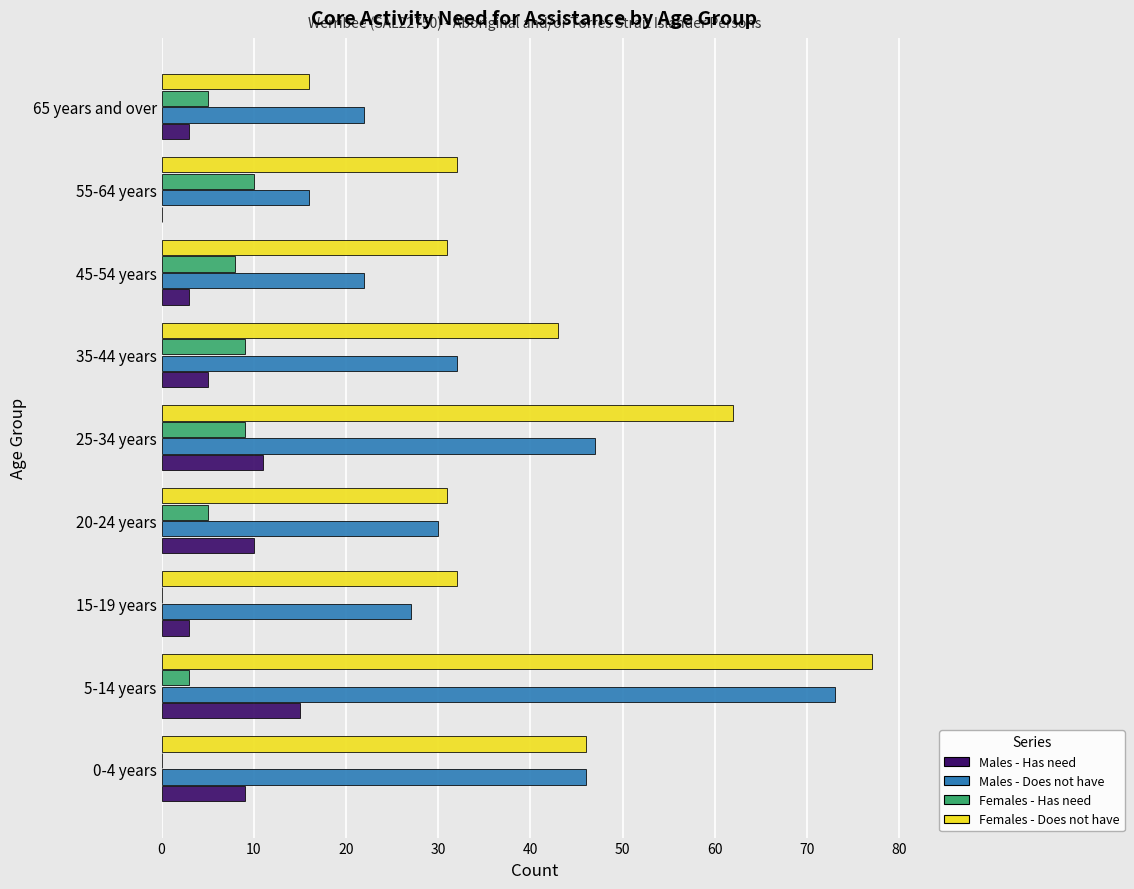

Which label corresponds to the largest value in the chart?

5-14 years